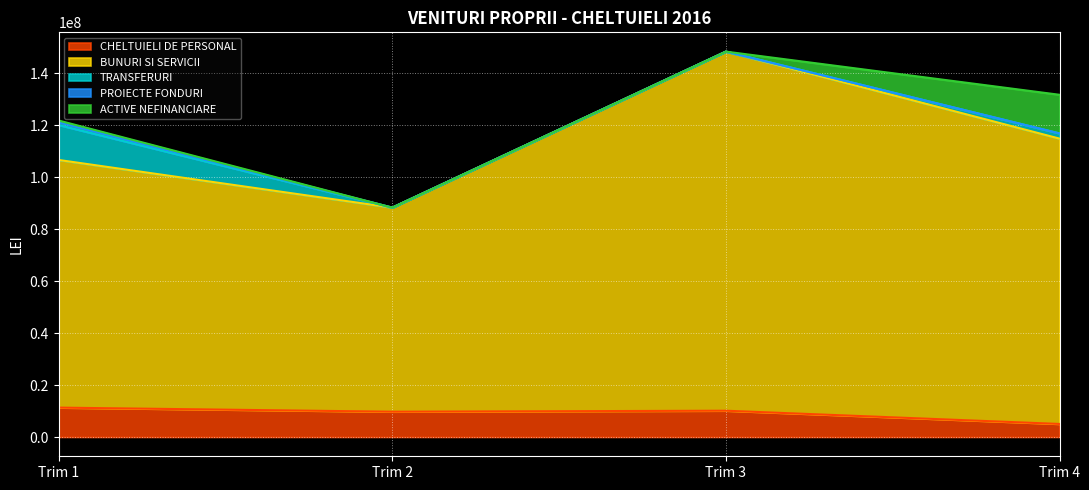

True or false: PROIECTE FONDURI has a value of -616760 at Trim 4.

False